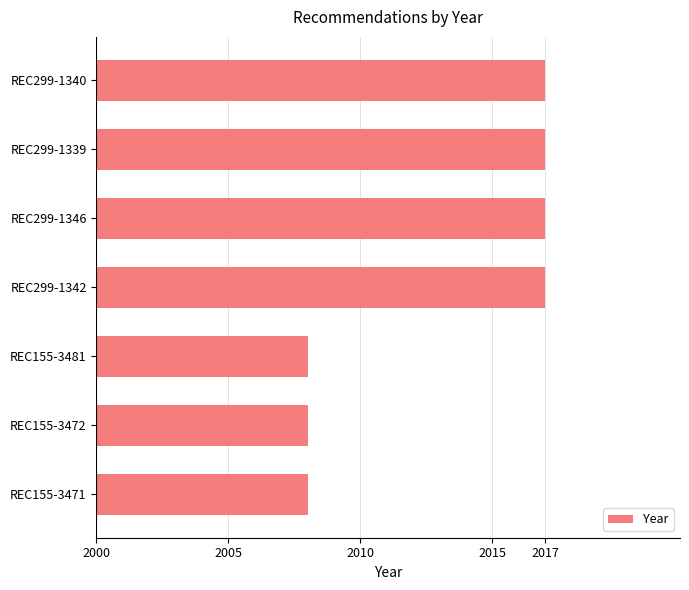

Does the chart contain any negative values?

No